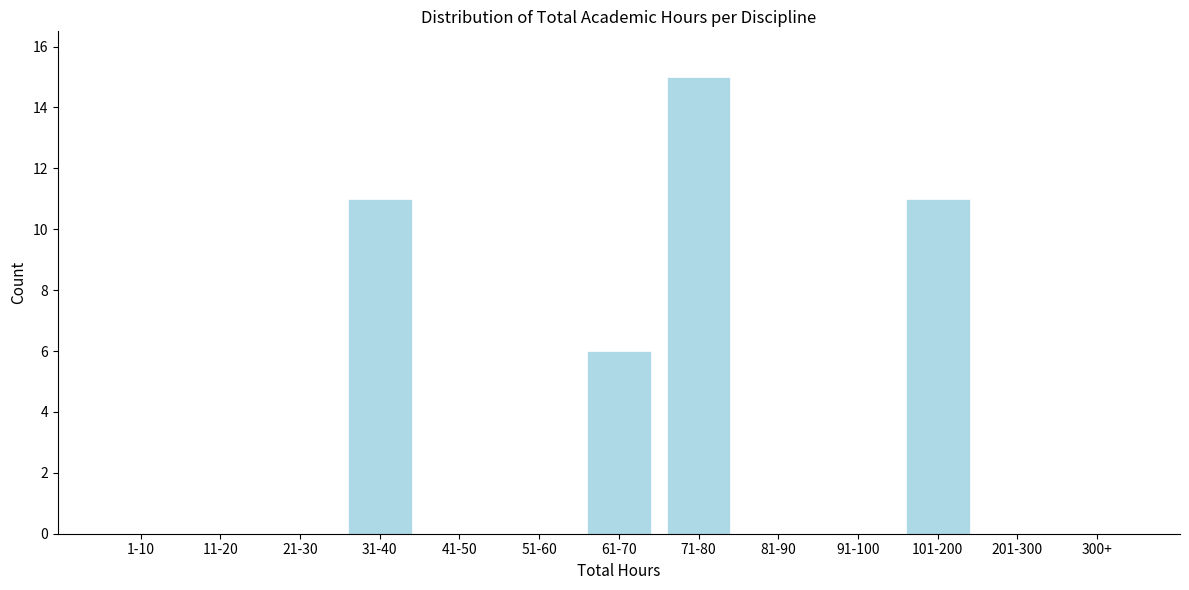

Reading right to left, list all the values displayed in this chart.

300+=0	201-300=0	101-200=11	91-100=0	81-90=0	71-80=15	61-70=6	51-60=0	41-50=0	31-40=11	21-30=0	11-20=0	1-10=0